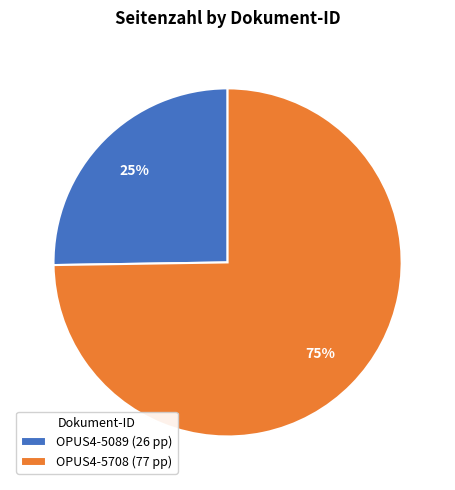

Which category has the biggest portion of the pie?

OPUS4-5708